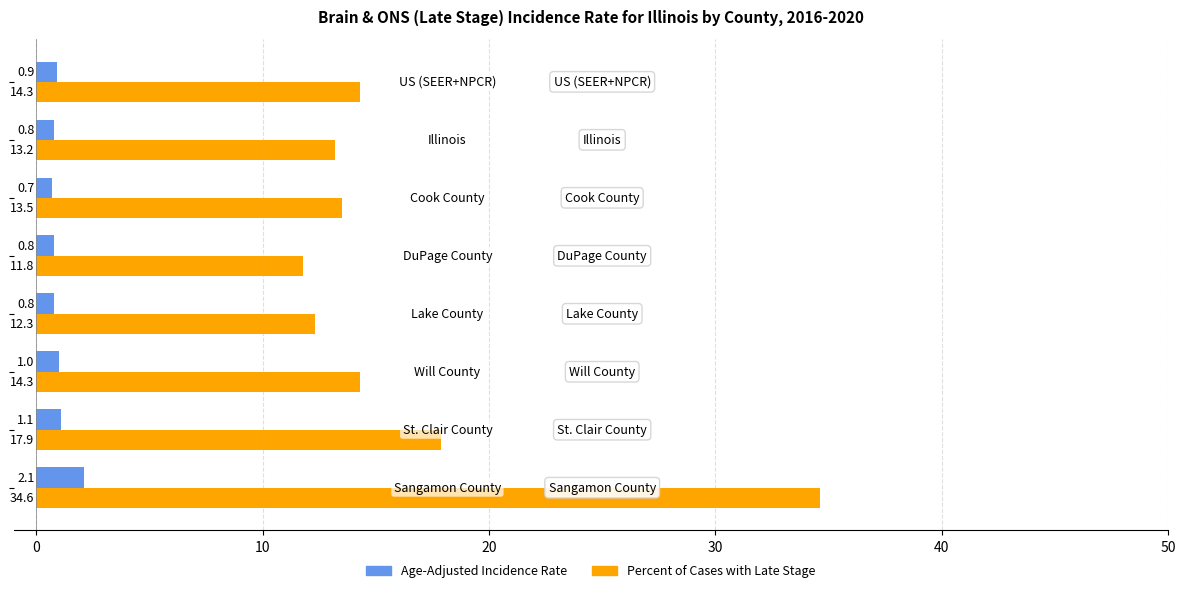

List the series in order of their overall mean, highest first.

Percent of Cases with Late Stage, Age-Adjusted Incidence Rate